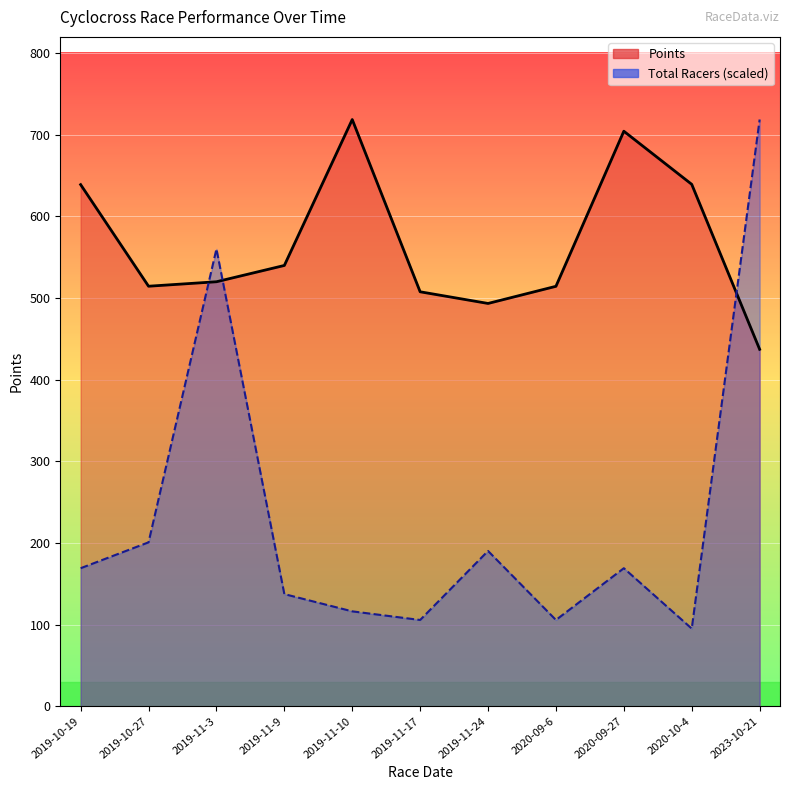

Which series has the widest spread of values?

Total Racers (scaled)